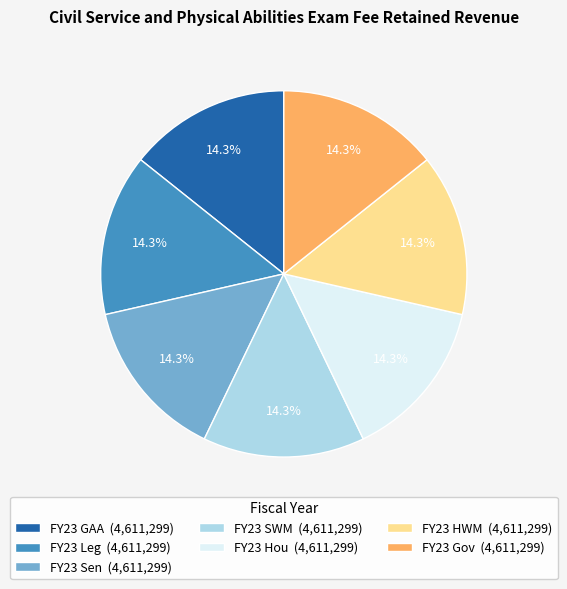

What is the ratio of the value at FY23 Sen (4,611,299) to the value at FY23 GAA (4,611,299)?

1.0